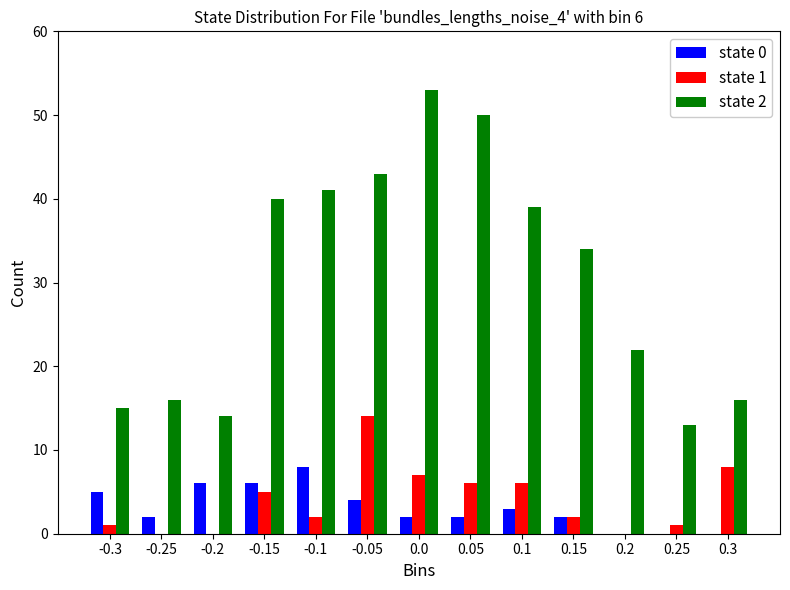

The value of state 2 at -0.2 is 14. True or false?

True